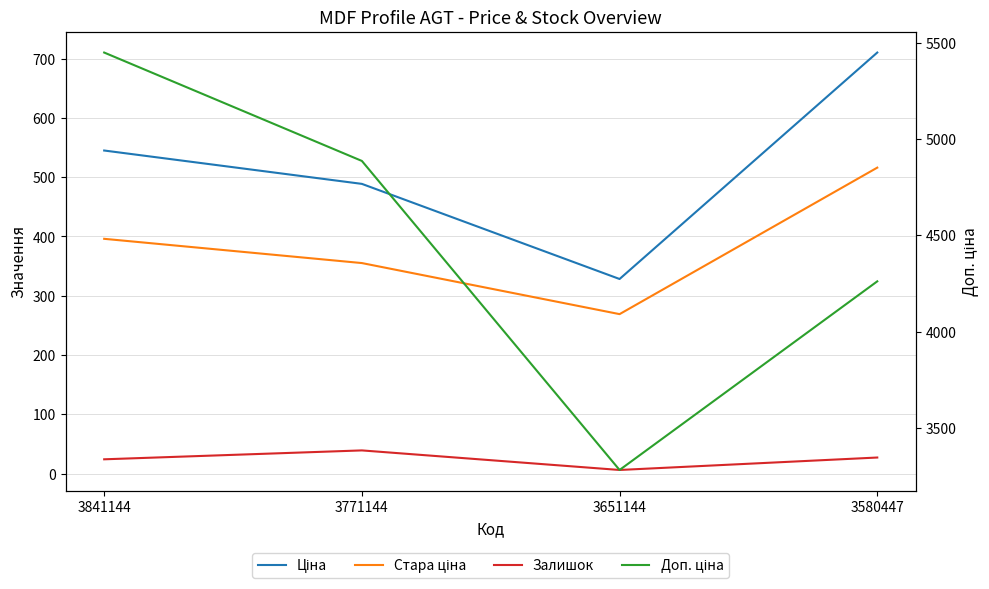

How many lines are shown in the chart?

4